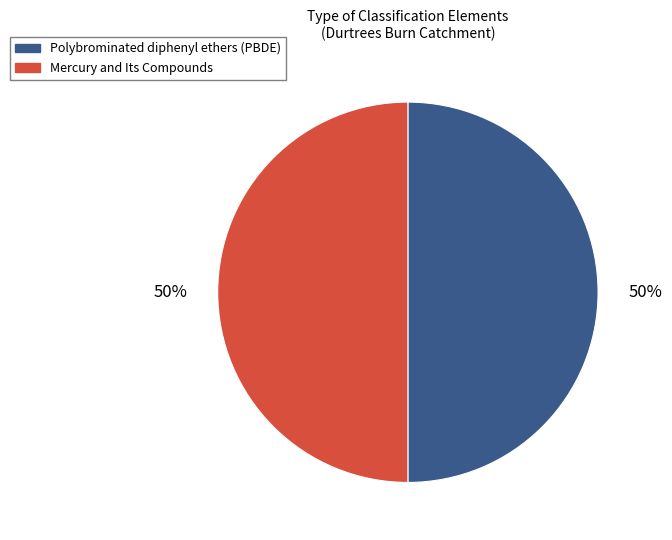

Approximately how many times larger is the value at Polybrominated diphenyl ethers (PBDE) compared to Mercury and Its Compounds?

1.0